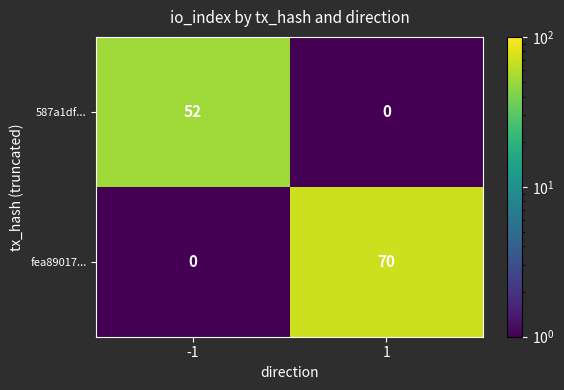

Which series has the largest range (max minus min)?

fea89017...